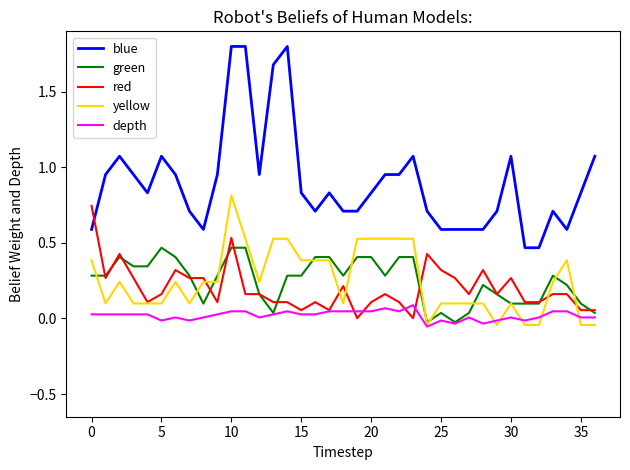

What is the greatest value displayed?

1.8